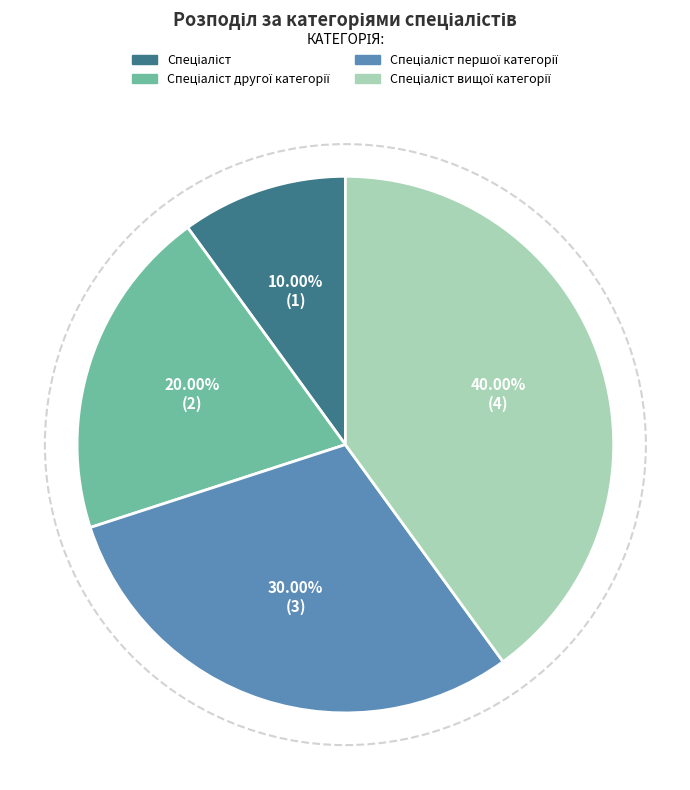

How many segments does this pie chart have?

4